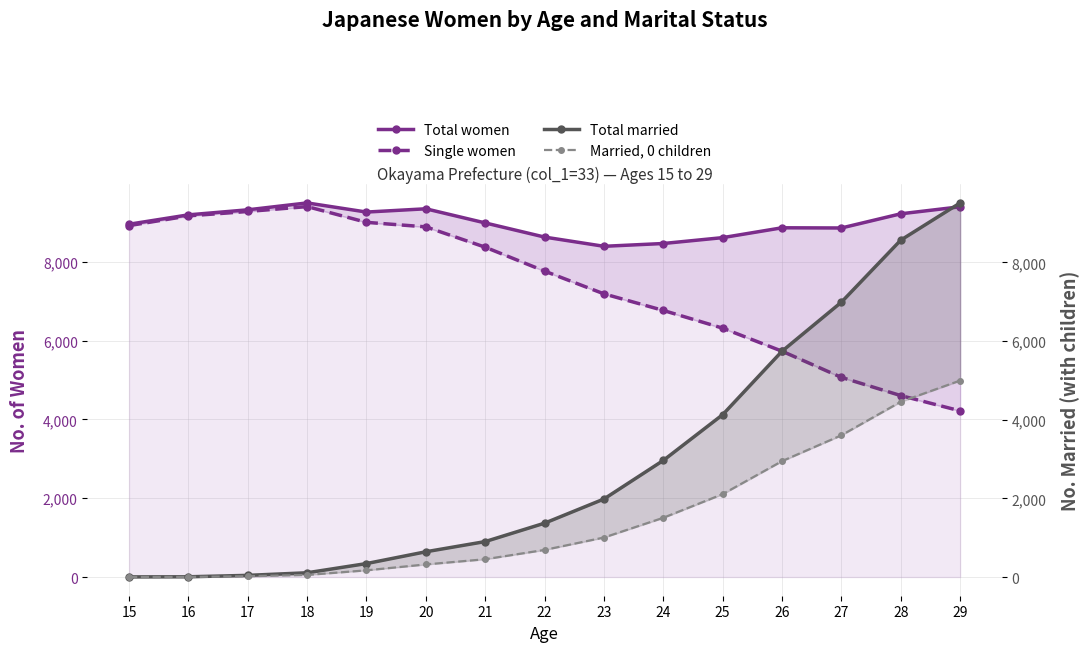

What is the difference between the Single women values at 15 and 22?

1155